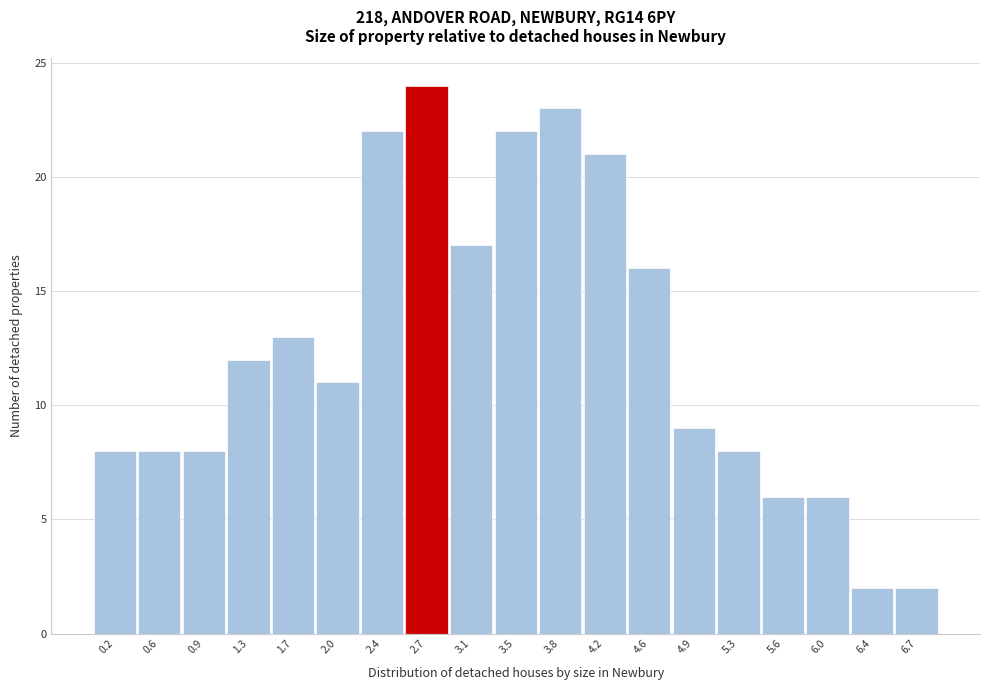

Reading left to right, what are all the values shown in this chart?

8	8	8	12	13	11	22	24	17	22	23	21	16	9	8	6	6	2	2